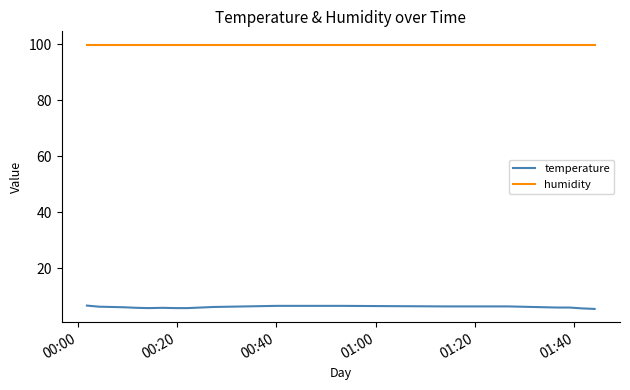

What is the highest value of the temperature series?

6.7